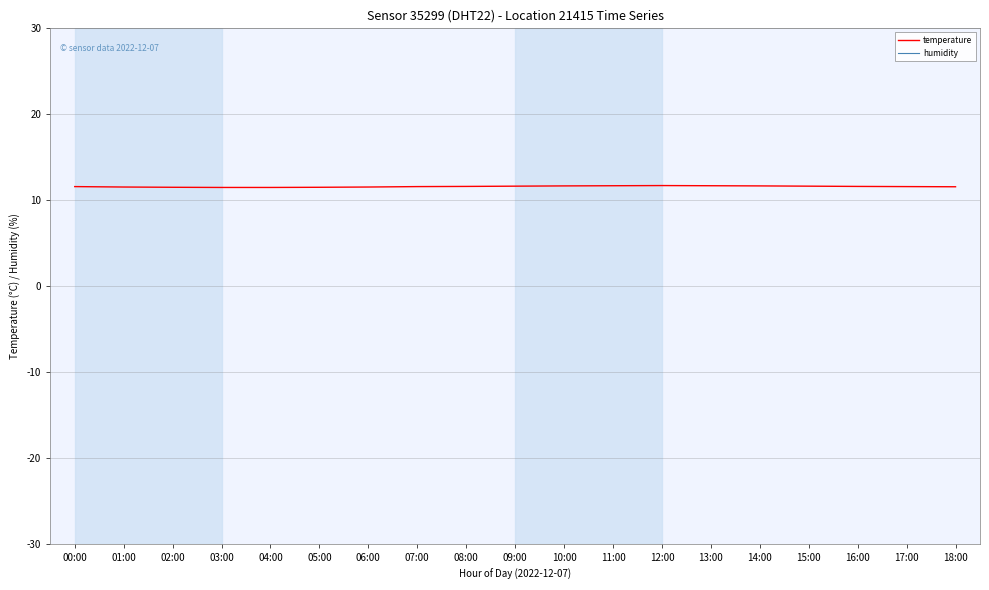

True or false: humidity has a value of 27.1 at 07:00.

False